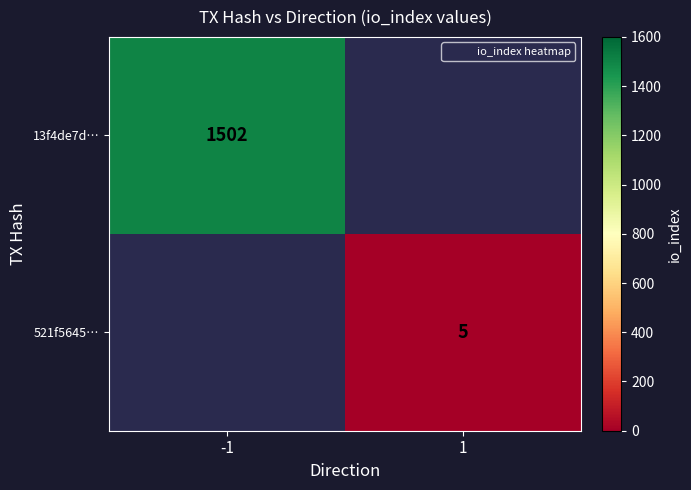

List the series in order of their peak value, highest first.

13f4de7d…, 521f5645…